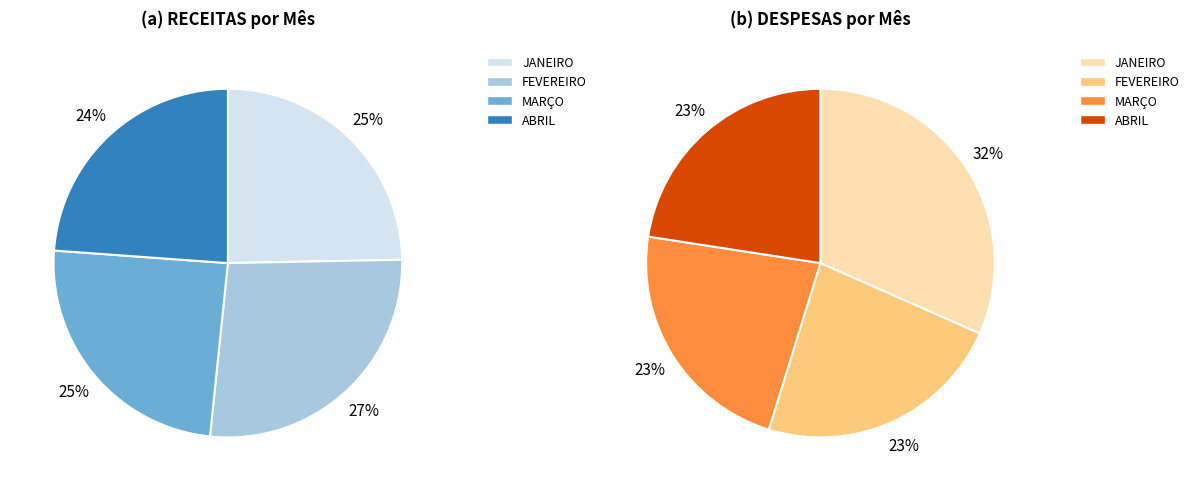

To the nearest percent, what is the combined percentage of FEVEREIRO and JANEIRO?

52%